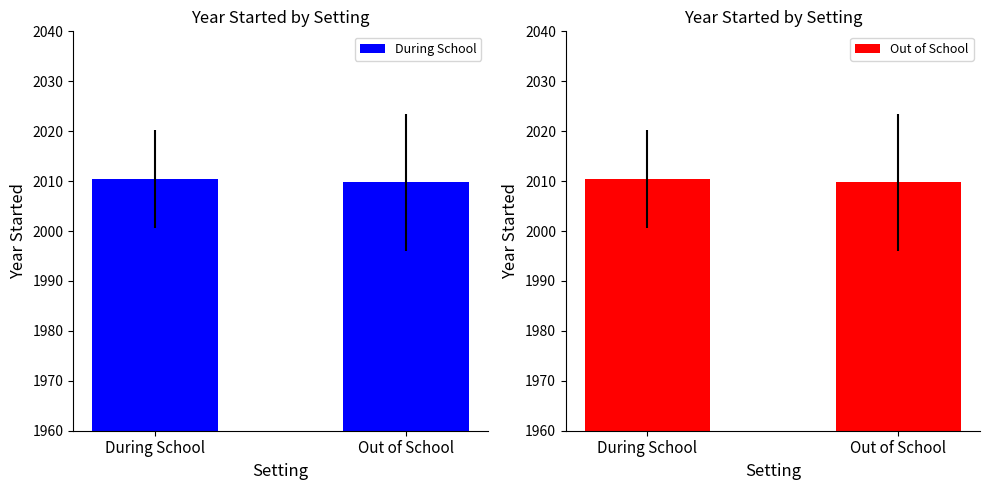

How many data points does each series have?

2